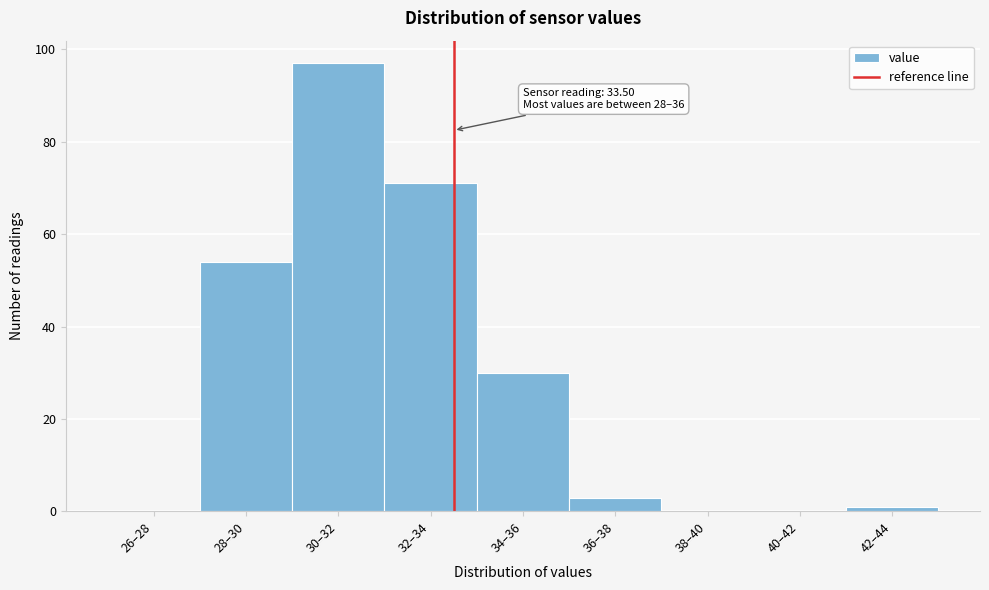

Reading left to right, list all the values displayed in this chart.

26–28=0	28–30=54	30–32=97	32–34=71	34–36=30	36–38=3	38–40=0	40–42=0	42–44=1